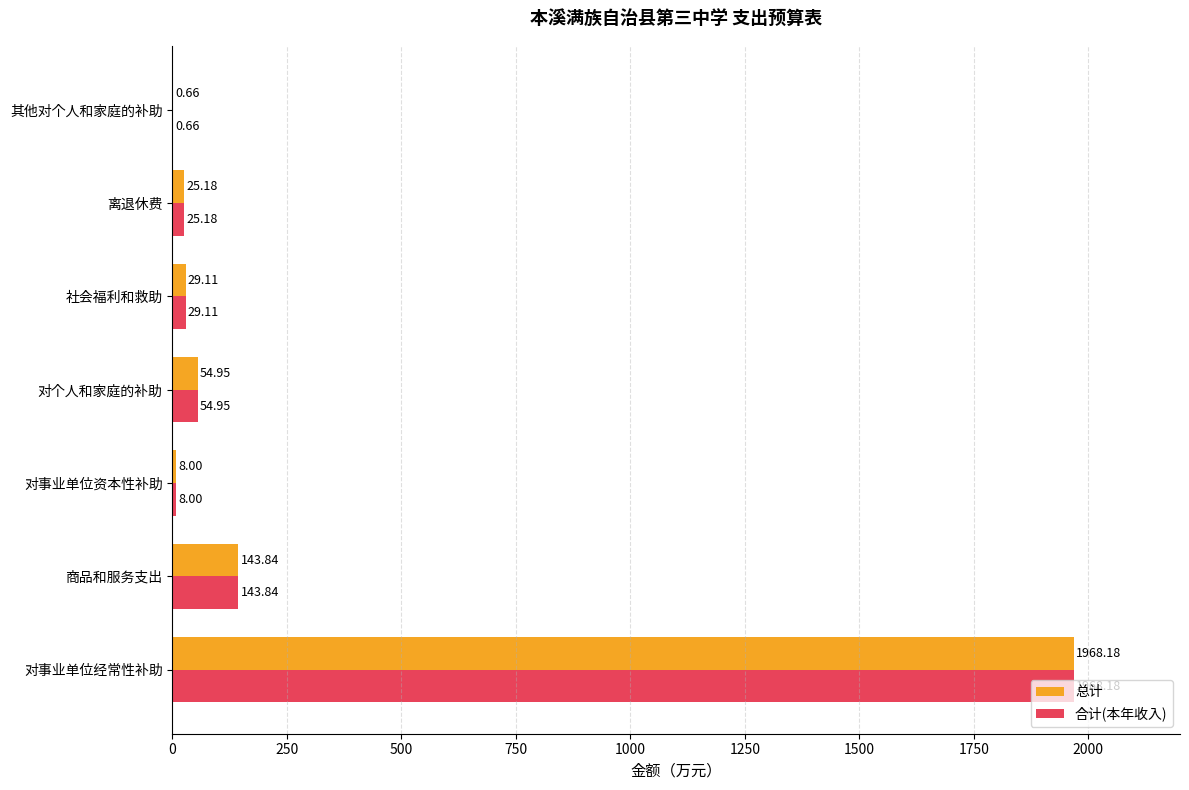

What is the average value of the 总计 series?

318.6